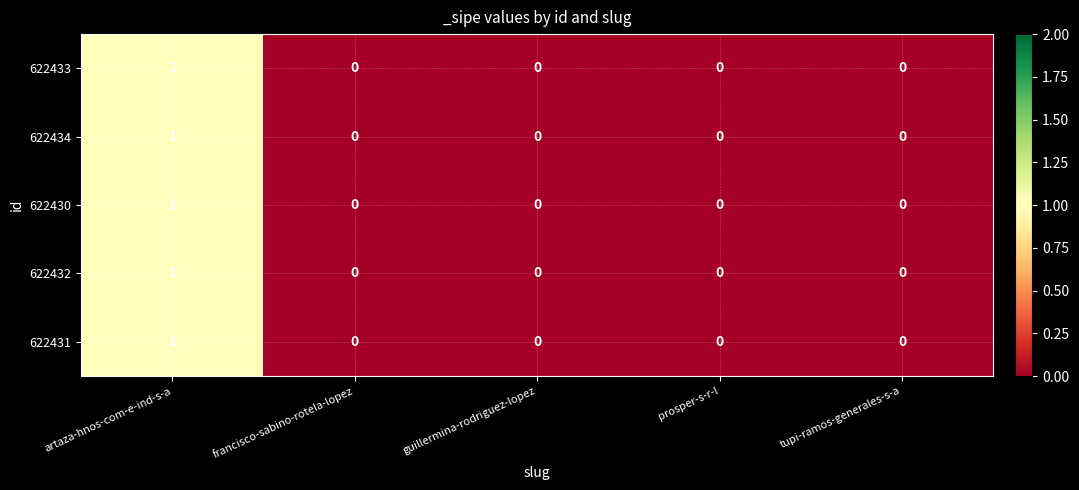

At which category does the chart reach its peak across all series?

artaza-hnos-com-e-ind-s-a